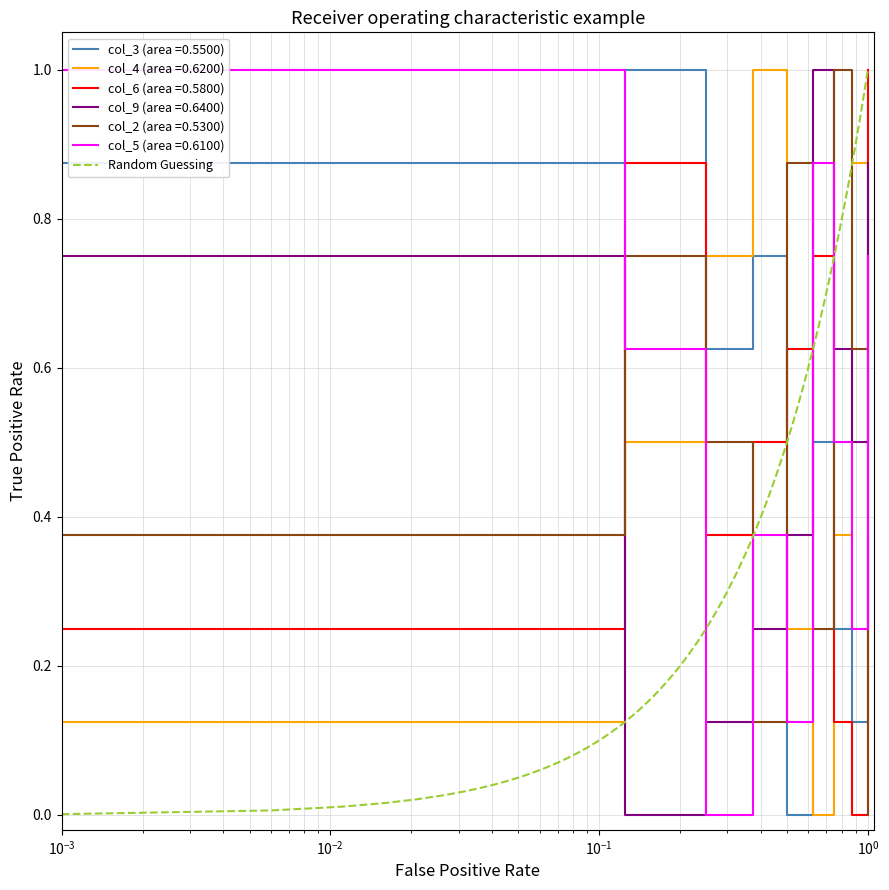

How many lines are shown in the chart?

6